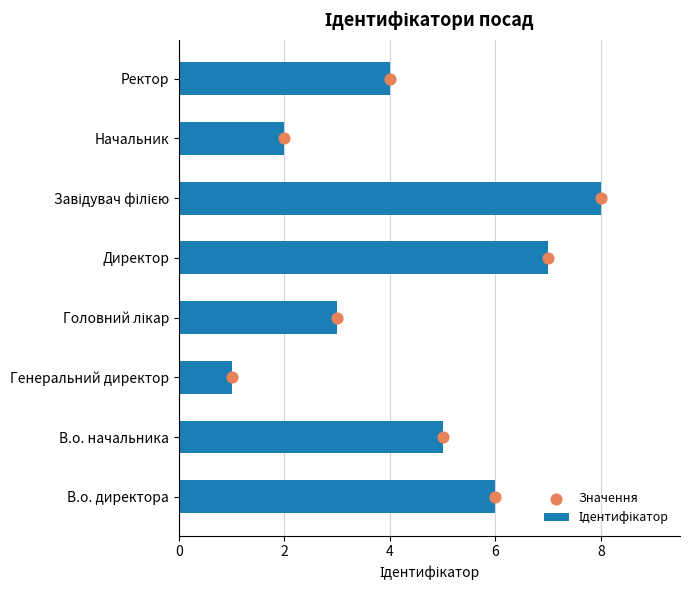

What are all the series names shown in the legend?

Ідентифікатор, Значення